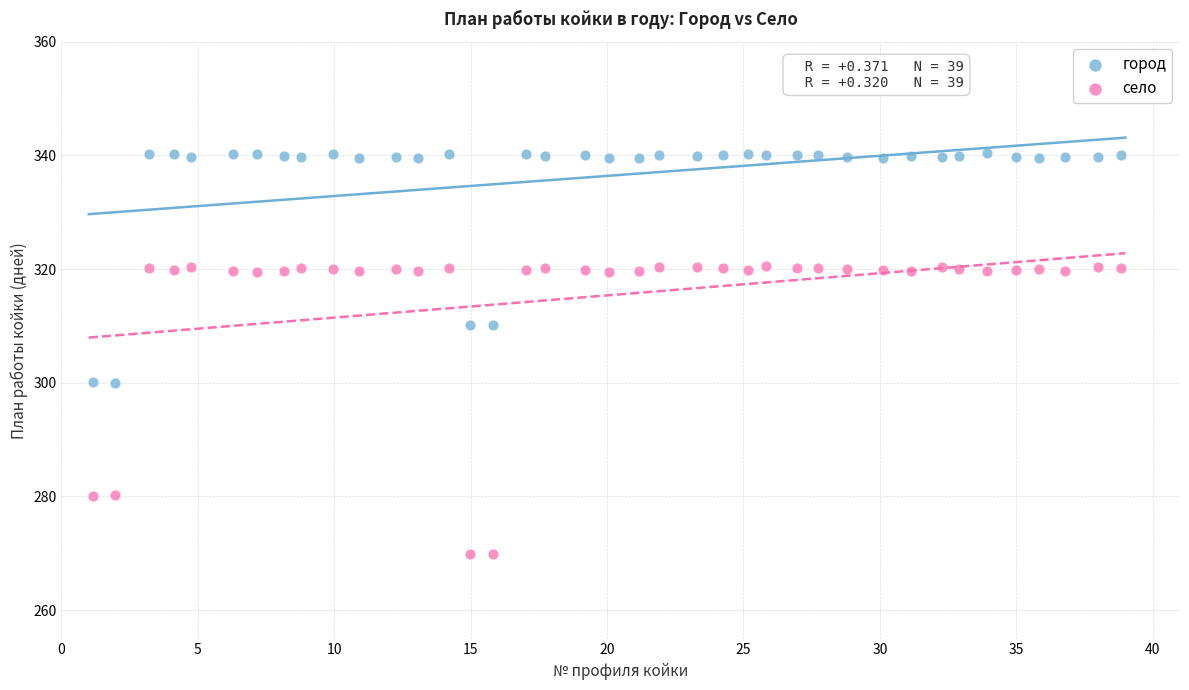

Which series has the largest Y range (max minus min)?

село